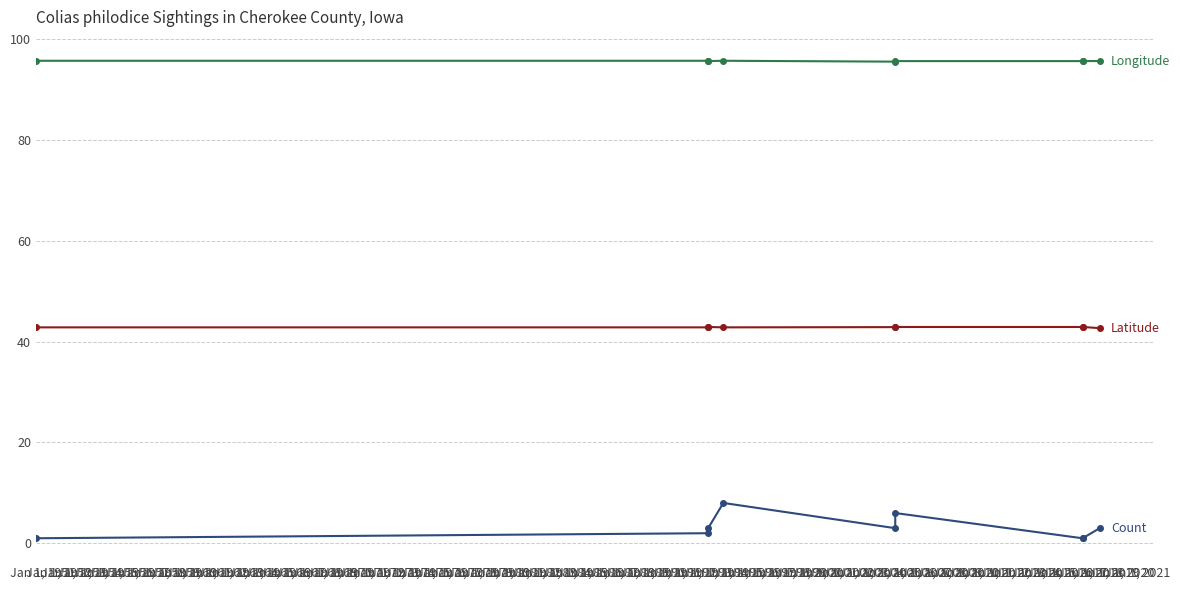

Reading left to right, what are all the values shown in this chart?

Count: 1.0	2.0	3.0	8.0	3.0	6.0	1.0	1.0	3.0
Latitude: 42.8	42.8	42.9	42.8	42.9	42.9	42.9	42.9	42.7
Longitude: 95.6	95.6	95.6	95.6	95.5	95.6	95.6	95.6	95.6